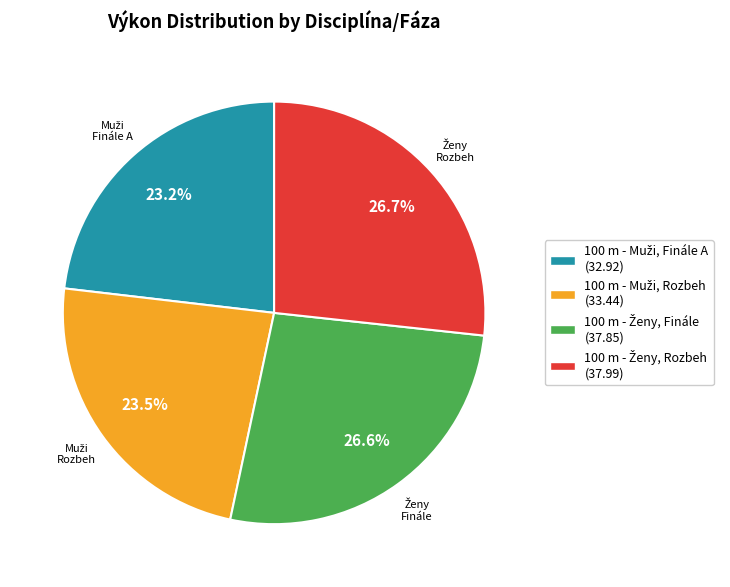

To the nearest percent, what is the difference between the largest and smallest slice percentages?

4%